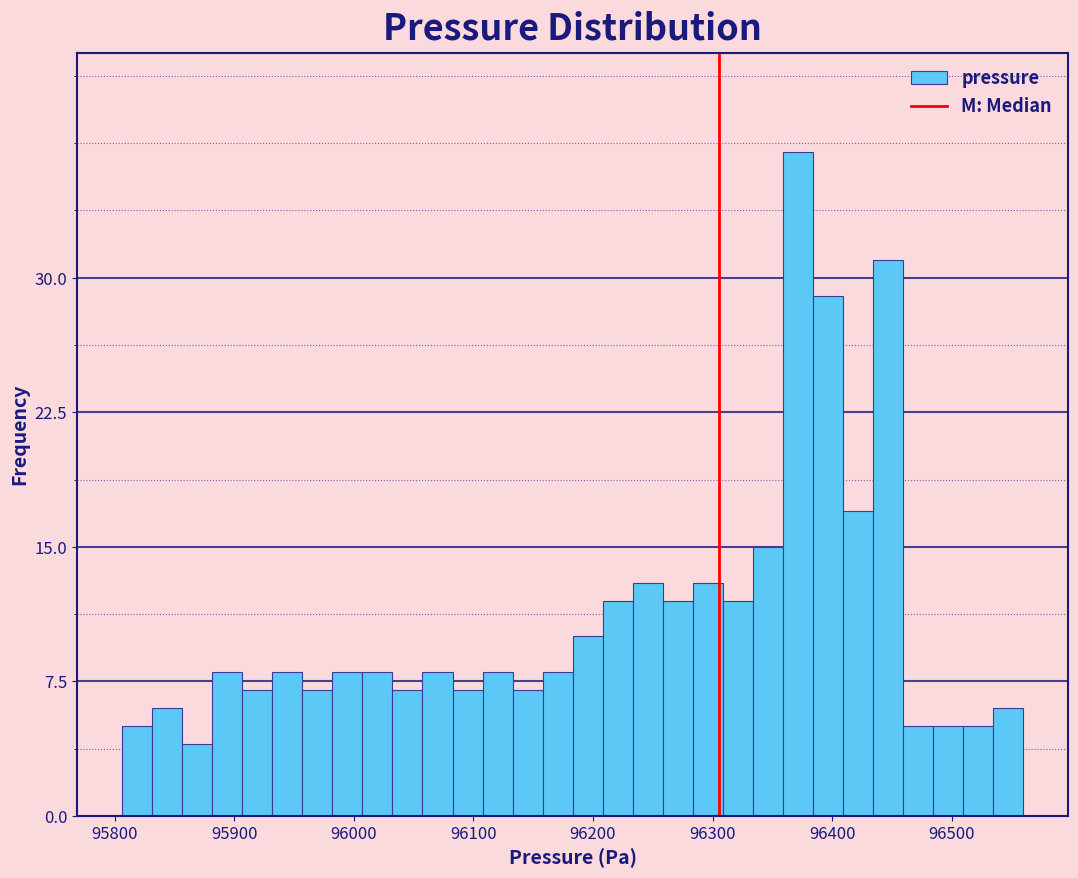

Around what value on the x-axis is the tallest bar? Give the approximate position of its centre, as read against the axis.

96370